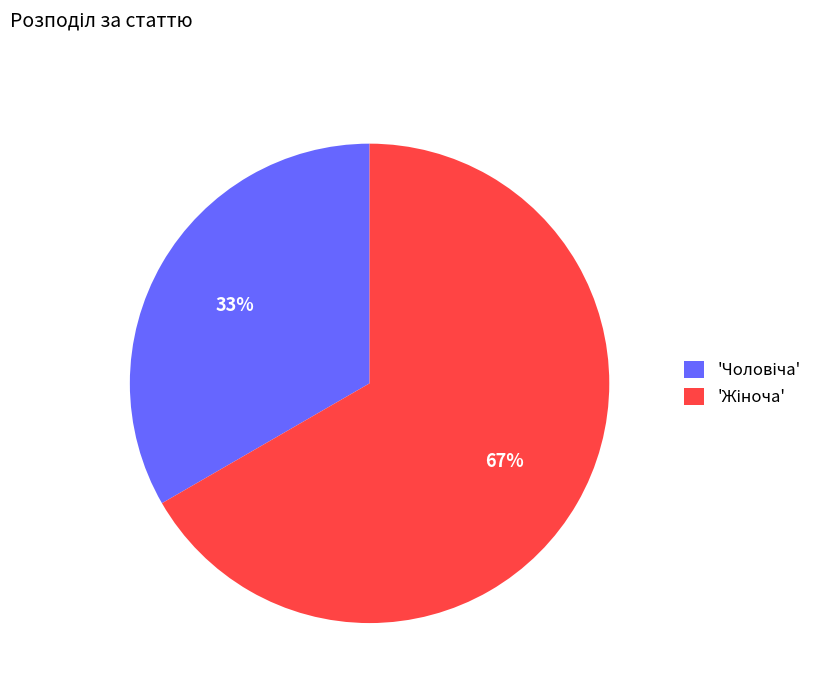

To the nearest percent, what is the average slice percentage?

50%